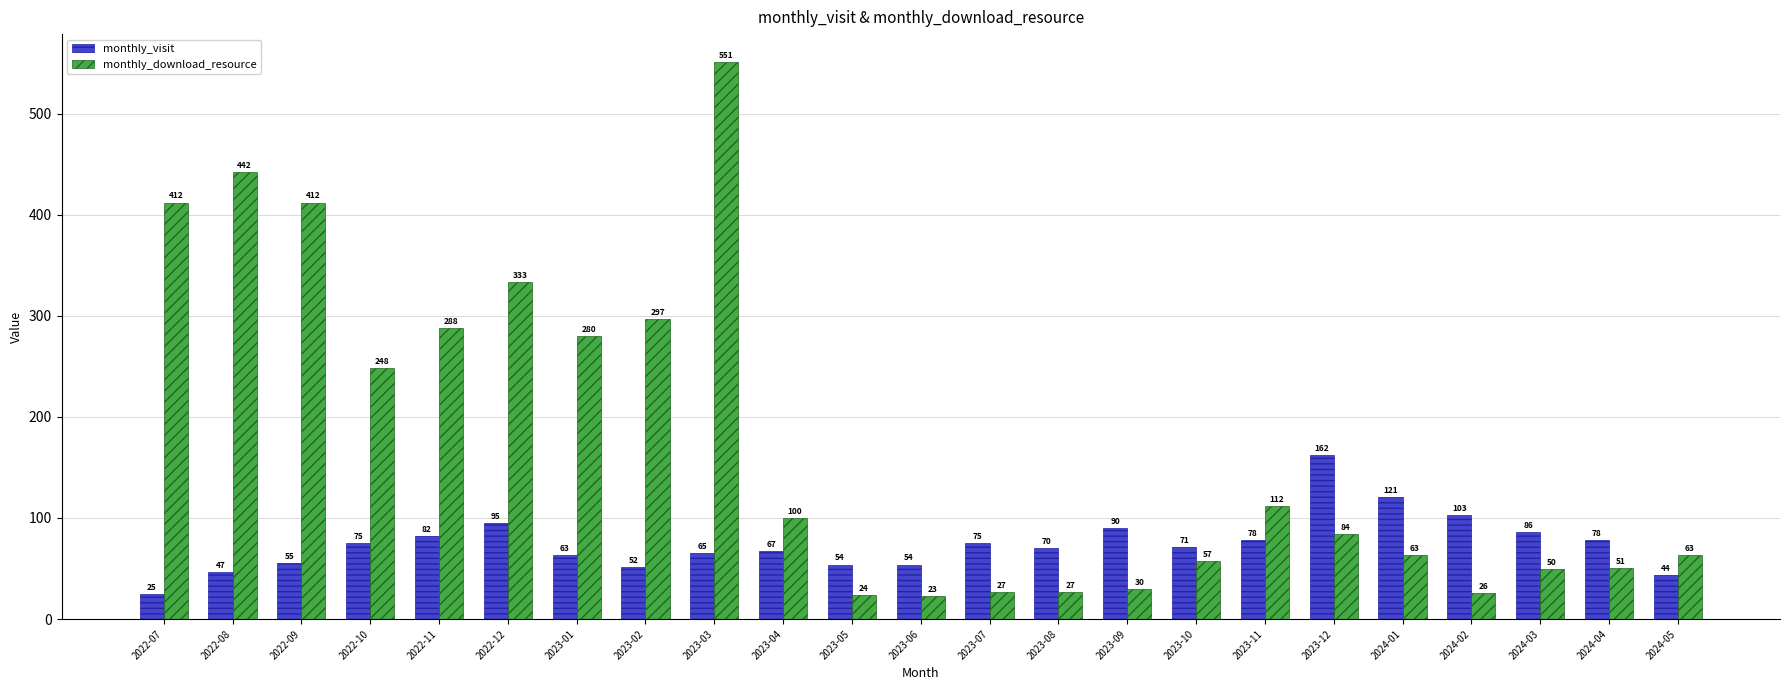

What is the label of the 10th bar from the right?

2023-08